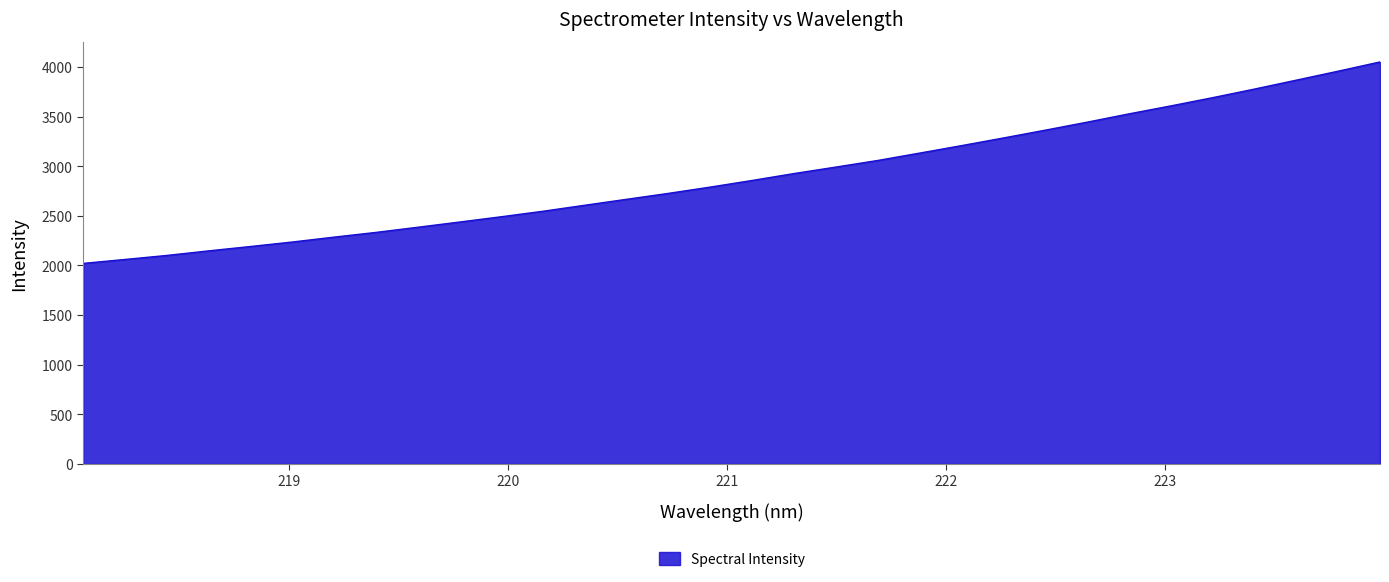

Reading left to right, list all the values displayed in this chart.

2020.8	2060.6	2101.2	2147.3	2191.3	2236.6	2285.9	2333.5	2385.5	2438.2	2491.7	2547.4	2607.9	2667.8	2727.6	2791.0	2857.7	2927.3	2992.4	3059.0	3133.3	3208.3	3285.2	3363.9	3444.3	3527.9	3608.1	3691.0	3777.5	3867.3	3957.6	4050.4